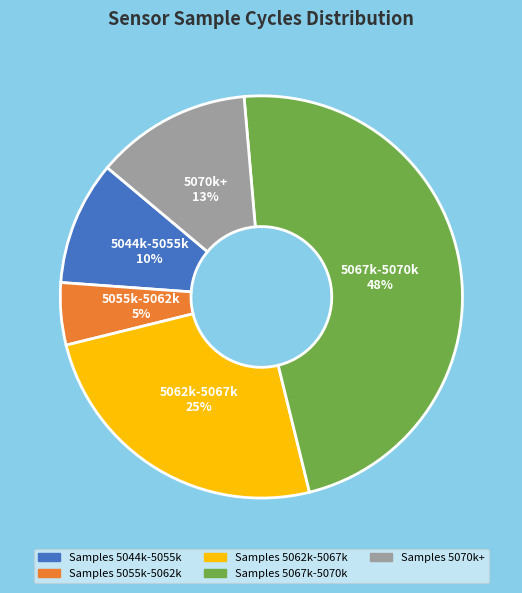

Does any single category account for the majority?

No